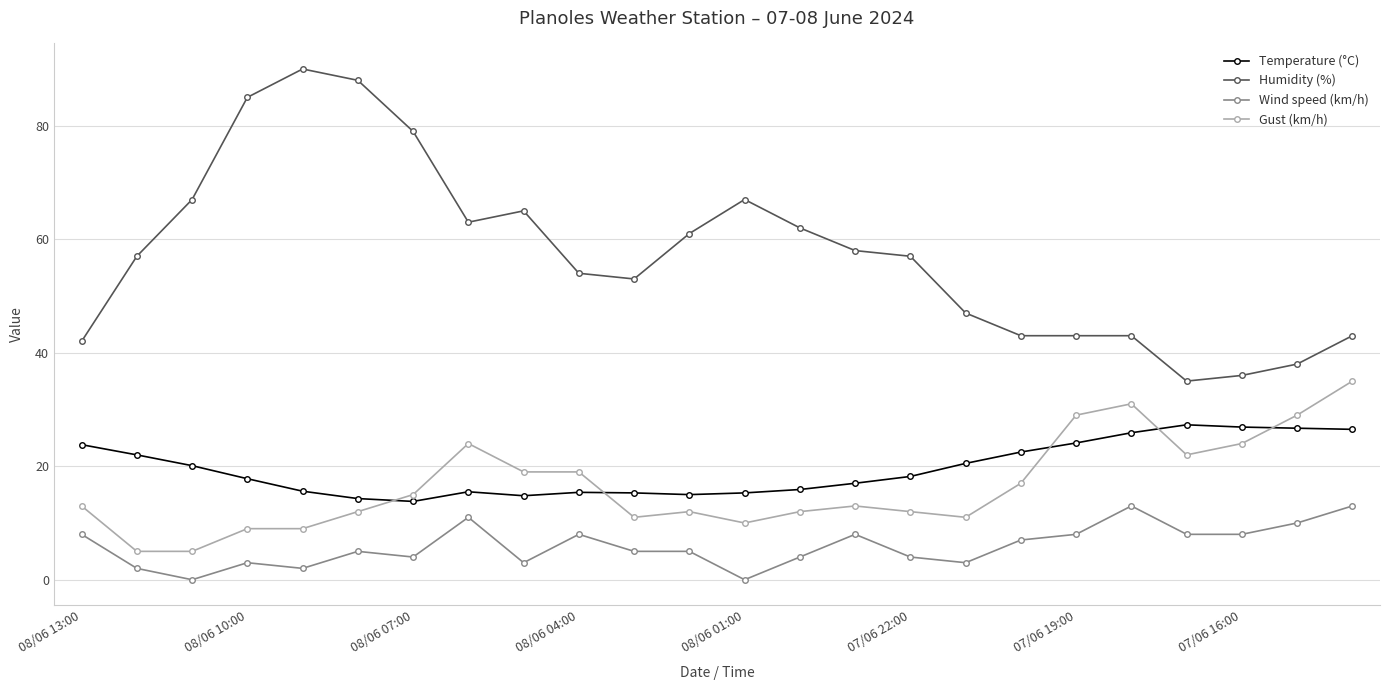

Which series has the widest spread of values?

Humidity (%)